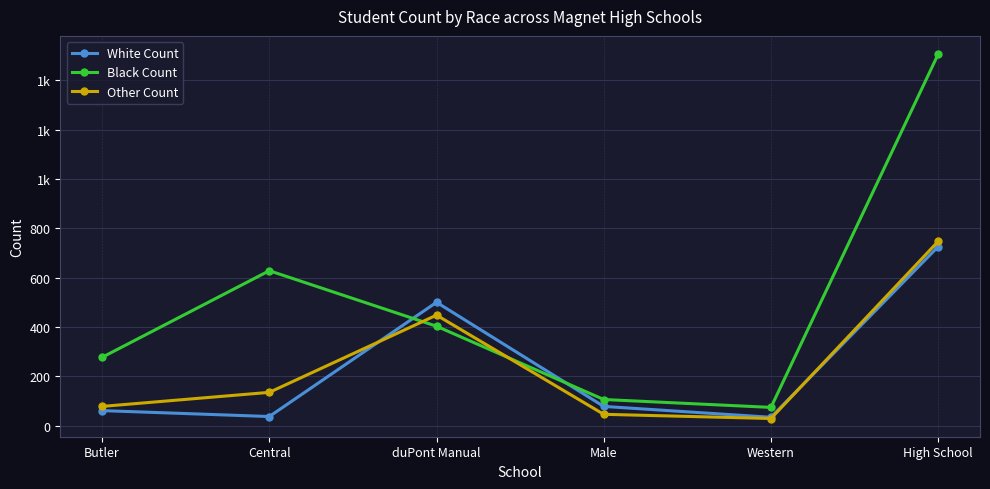

What are all the series names shown in the legend?

White Count, Black Count, Other Count